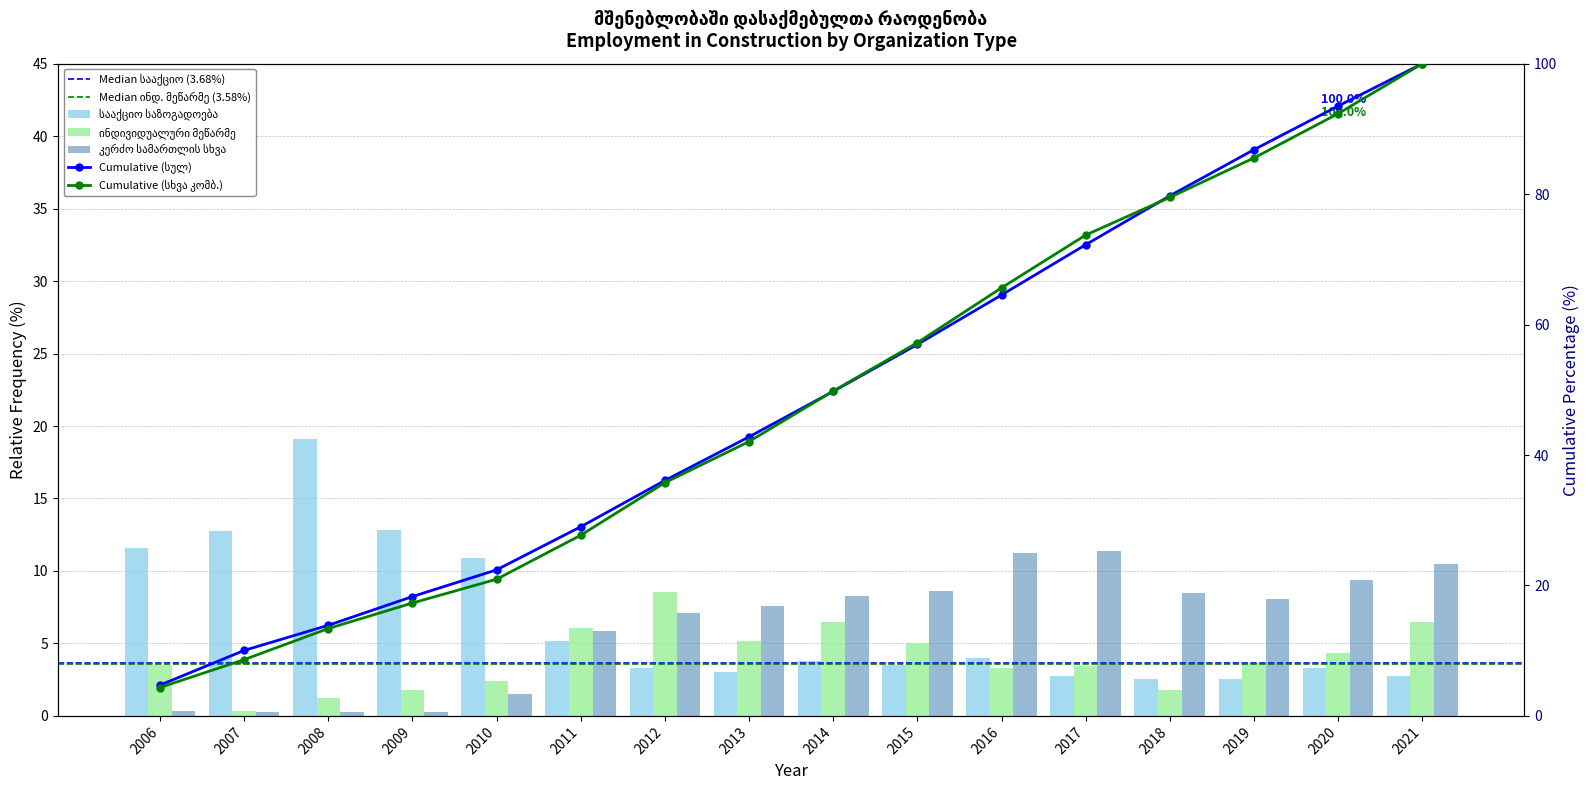

The ინდივიდუალური მეწარმე series shows 5.2 at 2013. True or false?

True